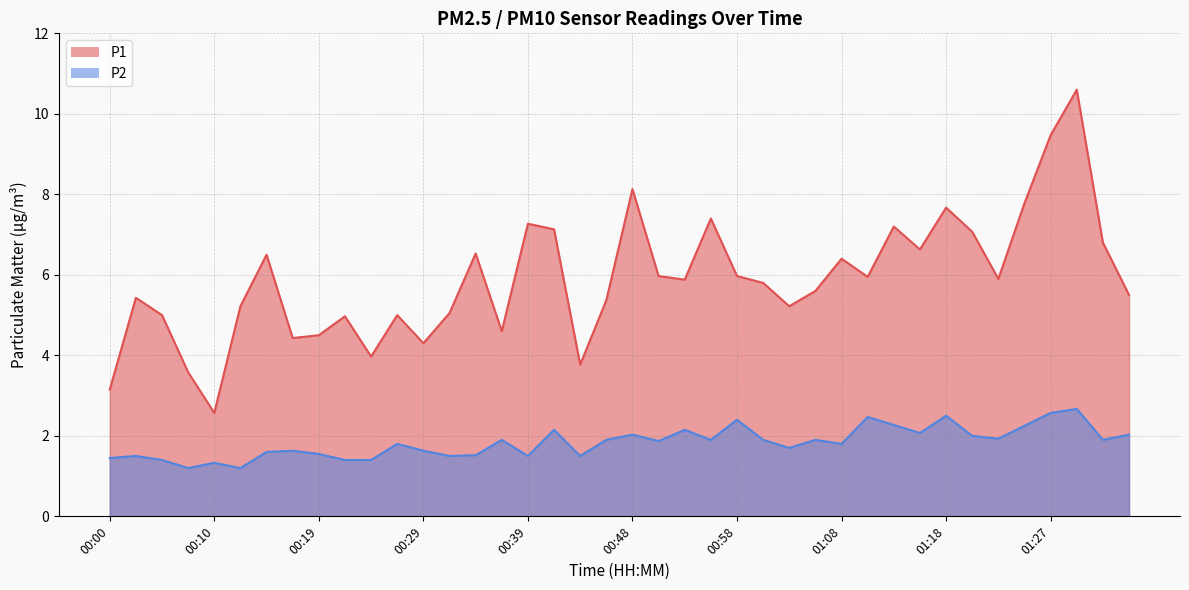

What is the label of the 24th point from the right?

00:39